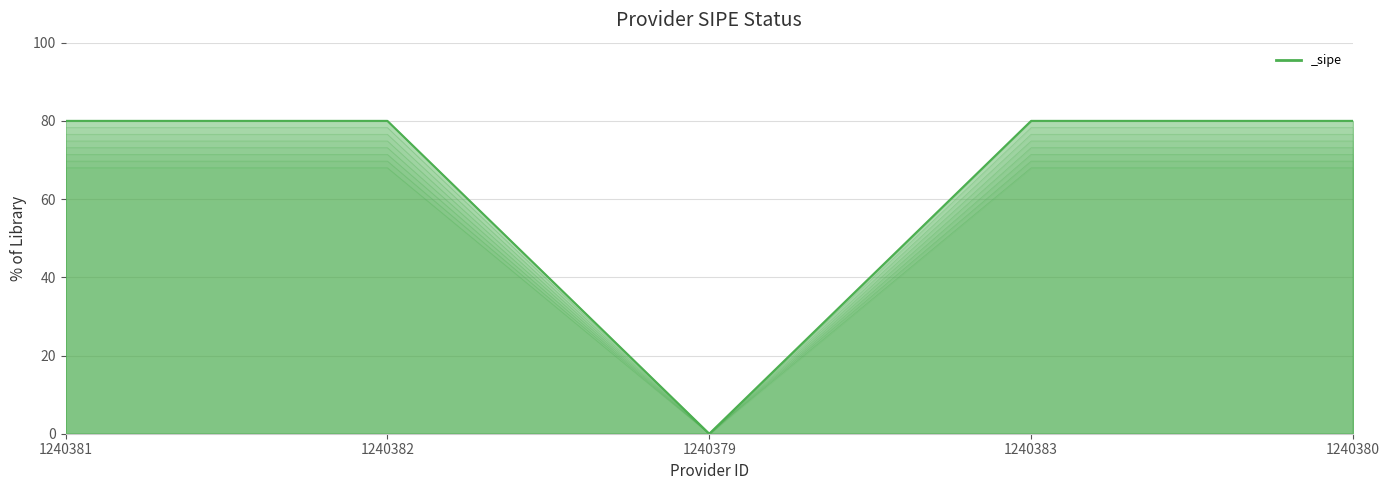

Which has a higher value, 1240380 or 1240381?

1240380